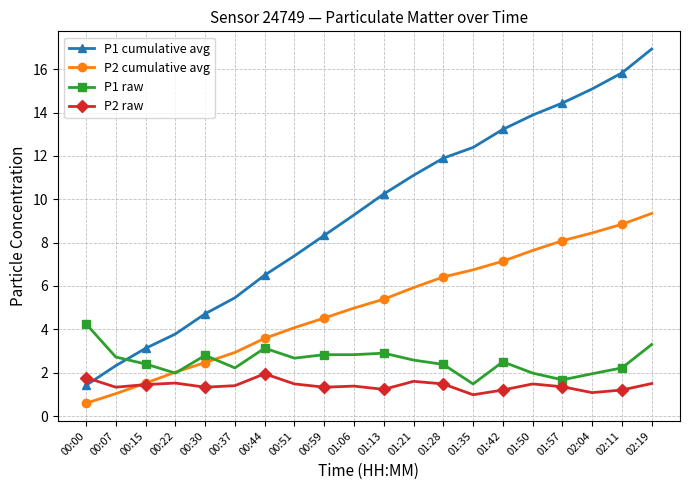

True or false: P2 raw has more than 1 points higher than both neighbors.

True